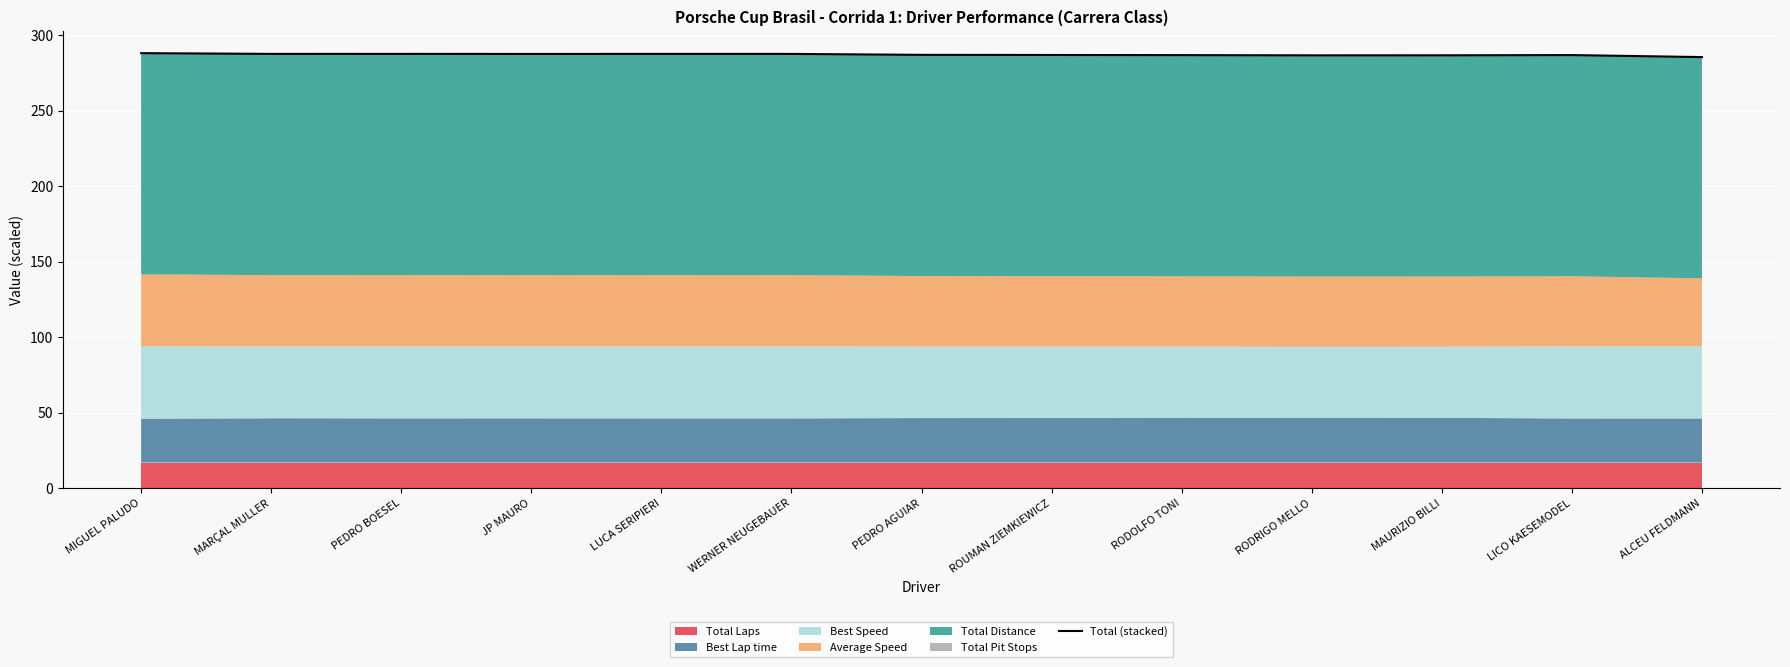

How many lines are shown in the chart?

1